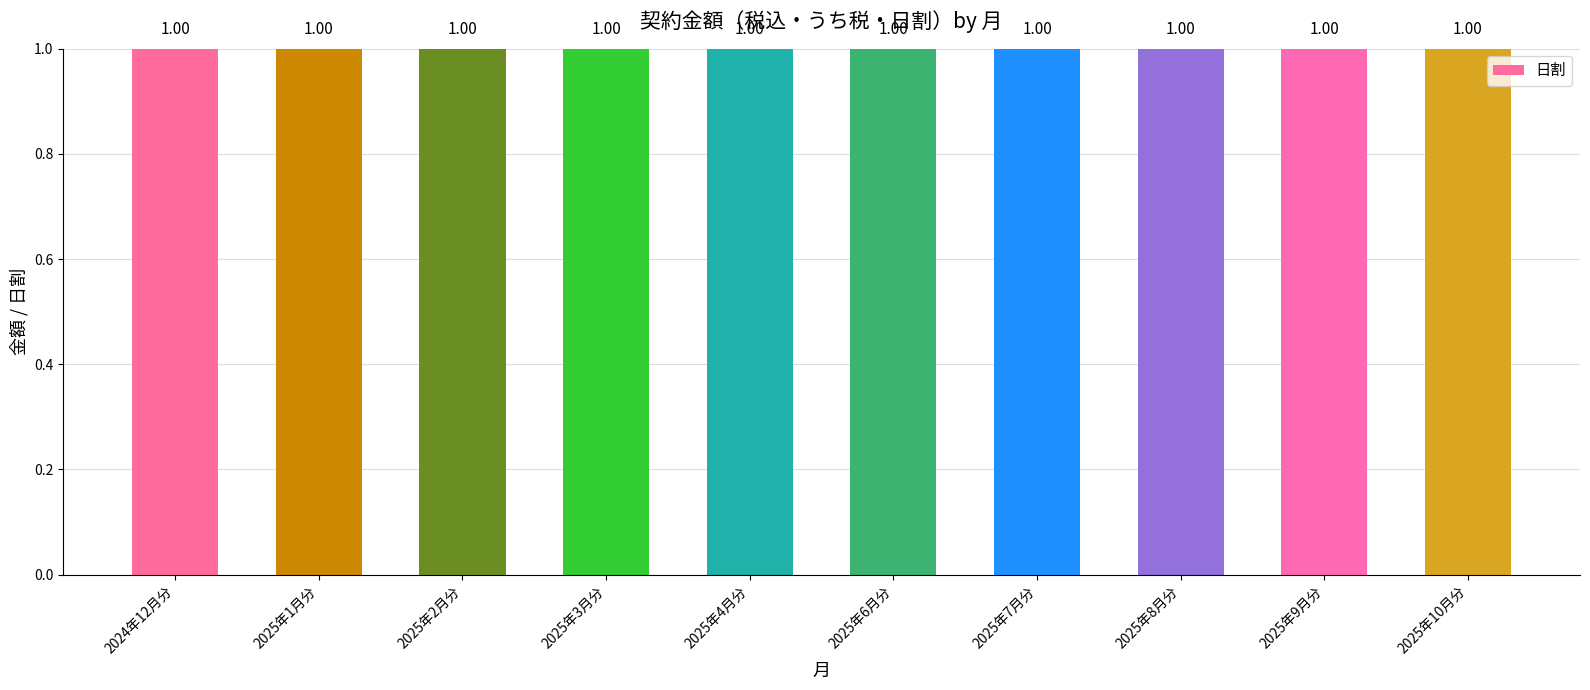

What is the sum of the 日割 values at 2025年6月分 and 2025年9月分?

2